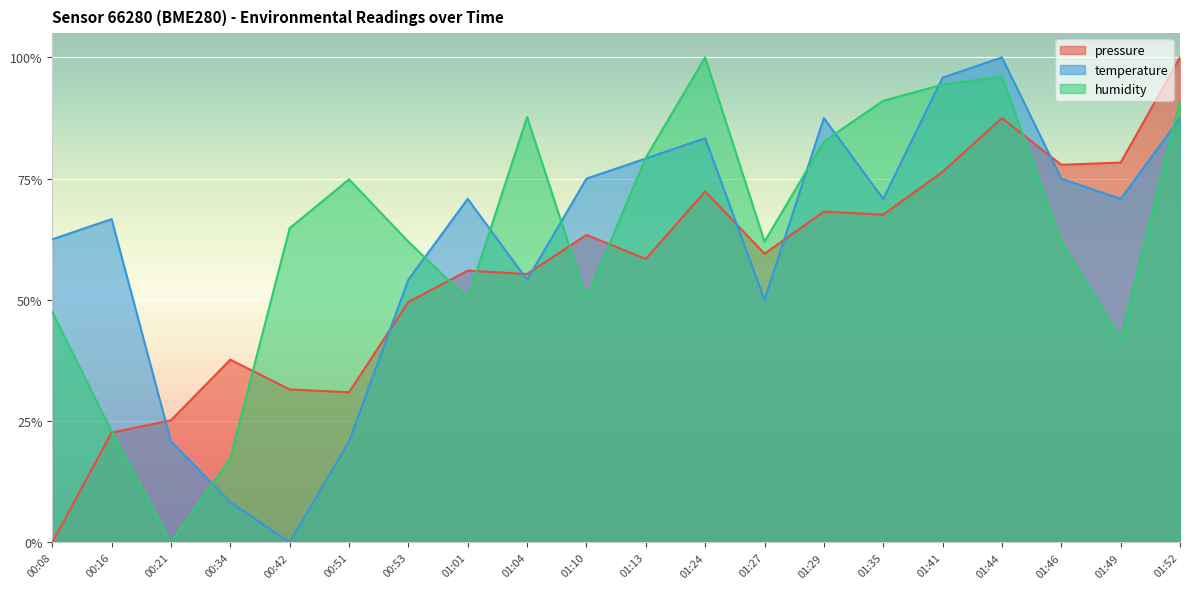

What is the spread (max minus min) of values at 01:13?

0.2